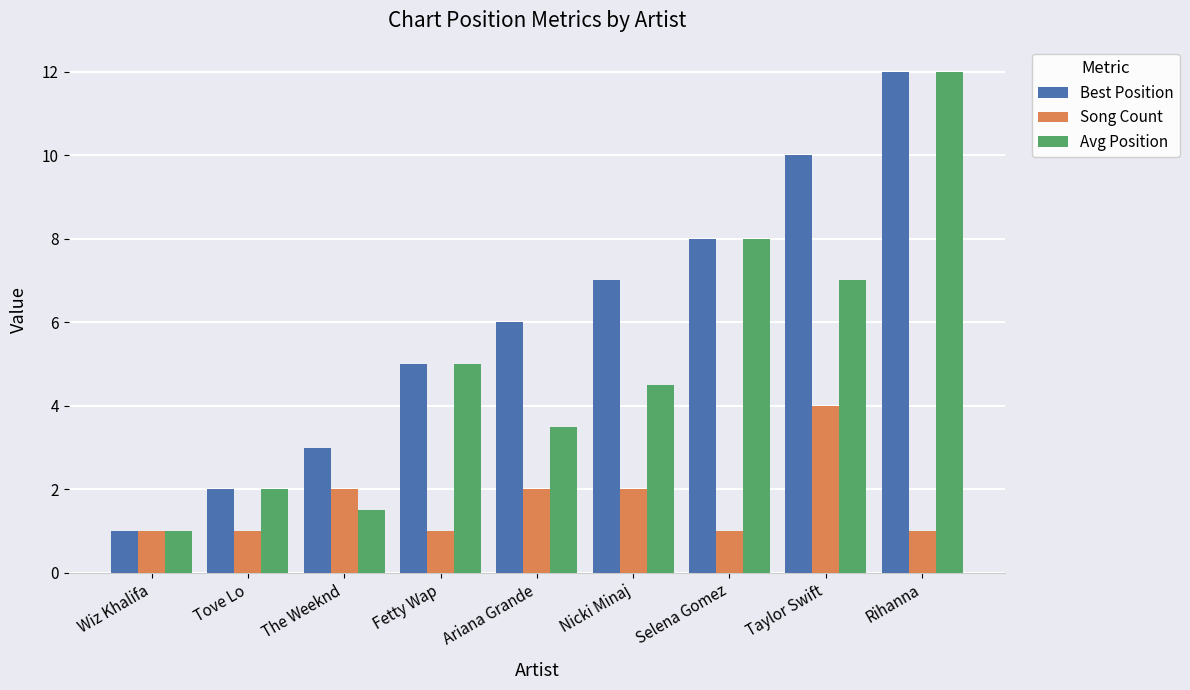

Reading left to right, extract all data points from this chart.

Best Position: 1.0	2.0	3.0	5.0	6.0	7.0	8.0	10.0	12.0
Song Count: 1.0	1.0	2.0	1.0	2.0	2.0	1.0	4.0	1.0
Avg Position: 1.0	2.0	1.5	5.0	3.5	4.5	8.0	7.0	12.0